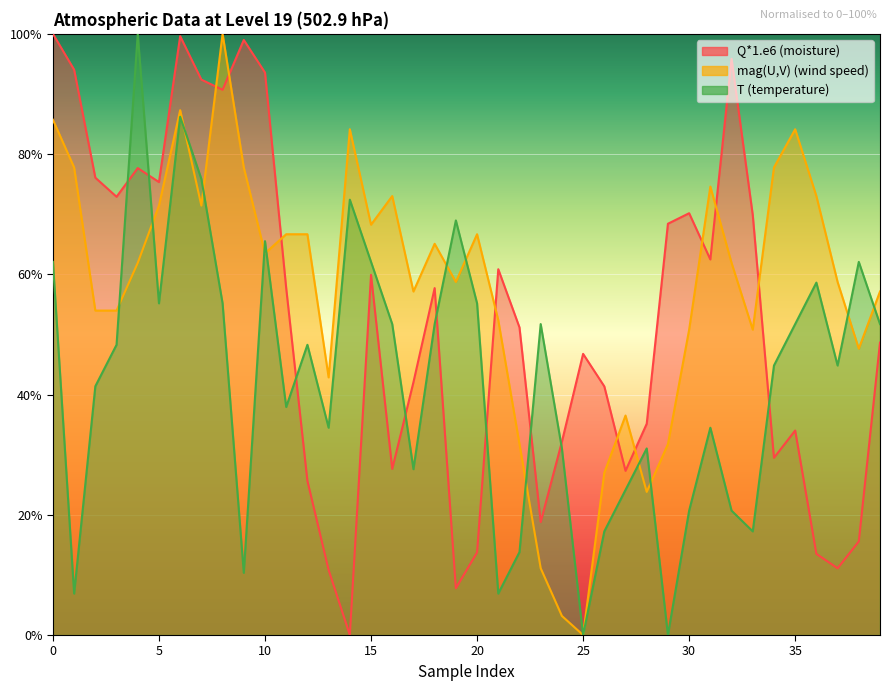

True or false: T has more than 1 points higher than both neighbors.

True